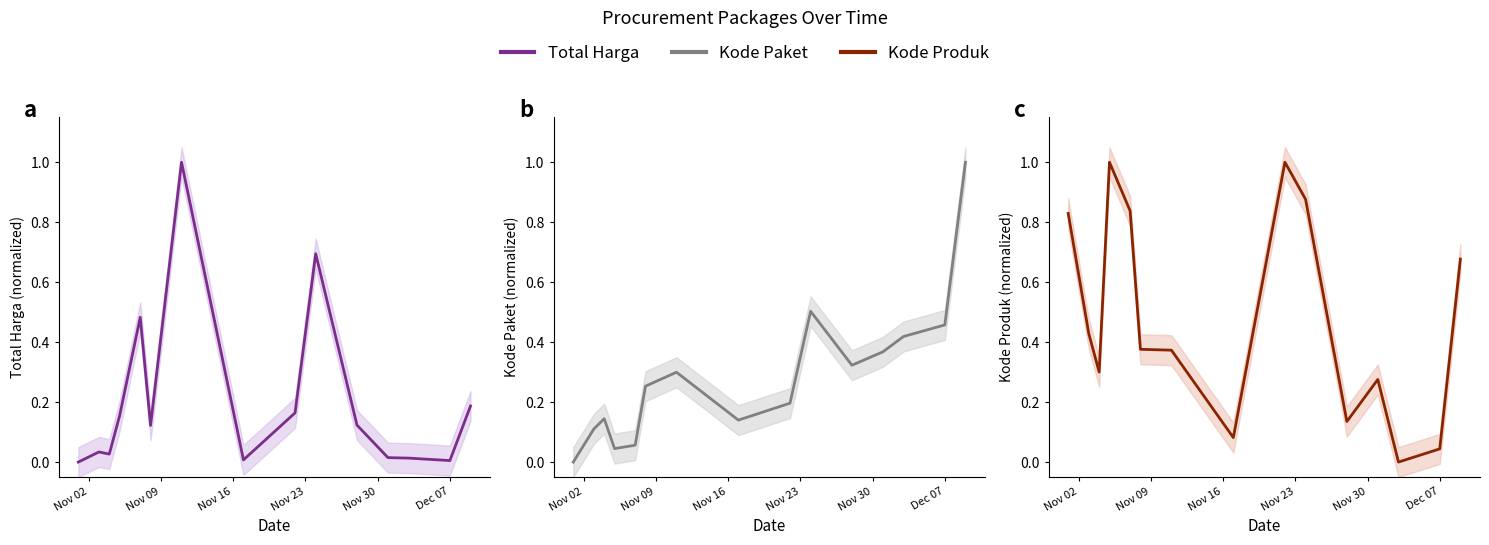

What is the total value across all series at Dec 07?

0.5